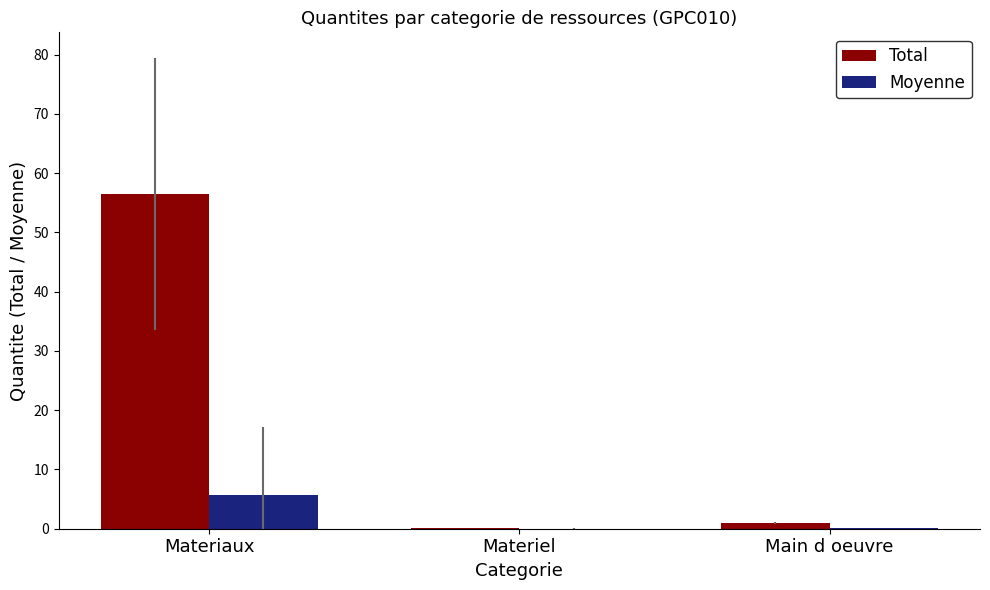

Count the number of data series in this chart.

2